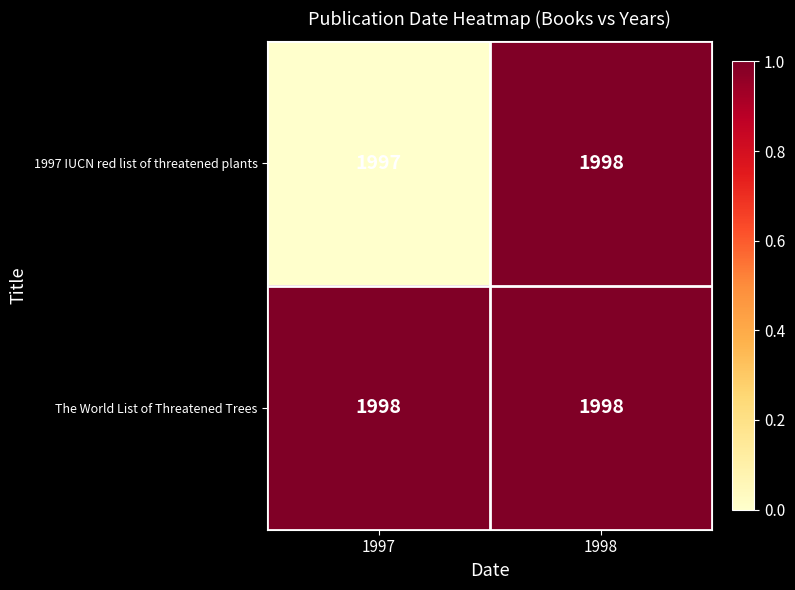

Is it true that 1997 IUCN red list of threatened plants equals 1997 at 1997?

True